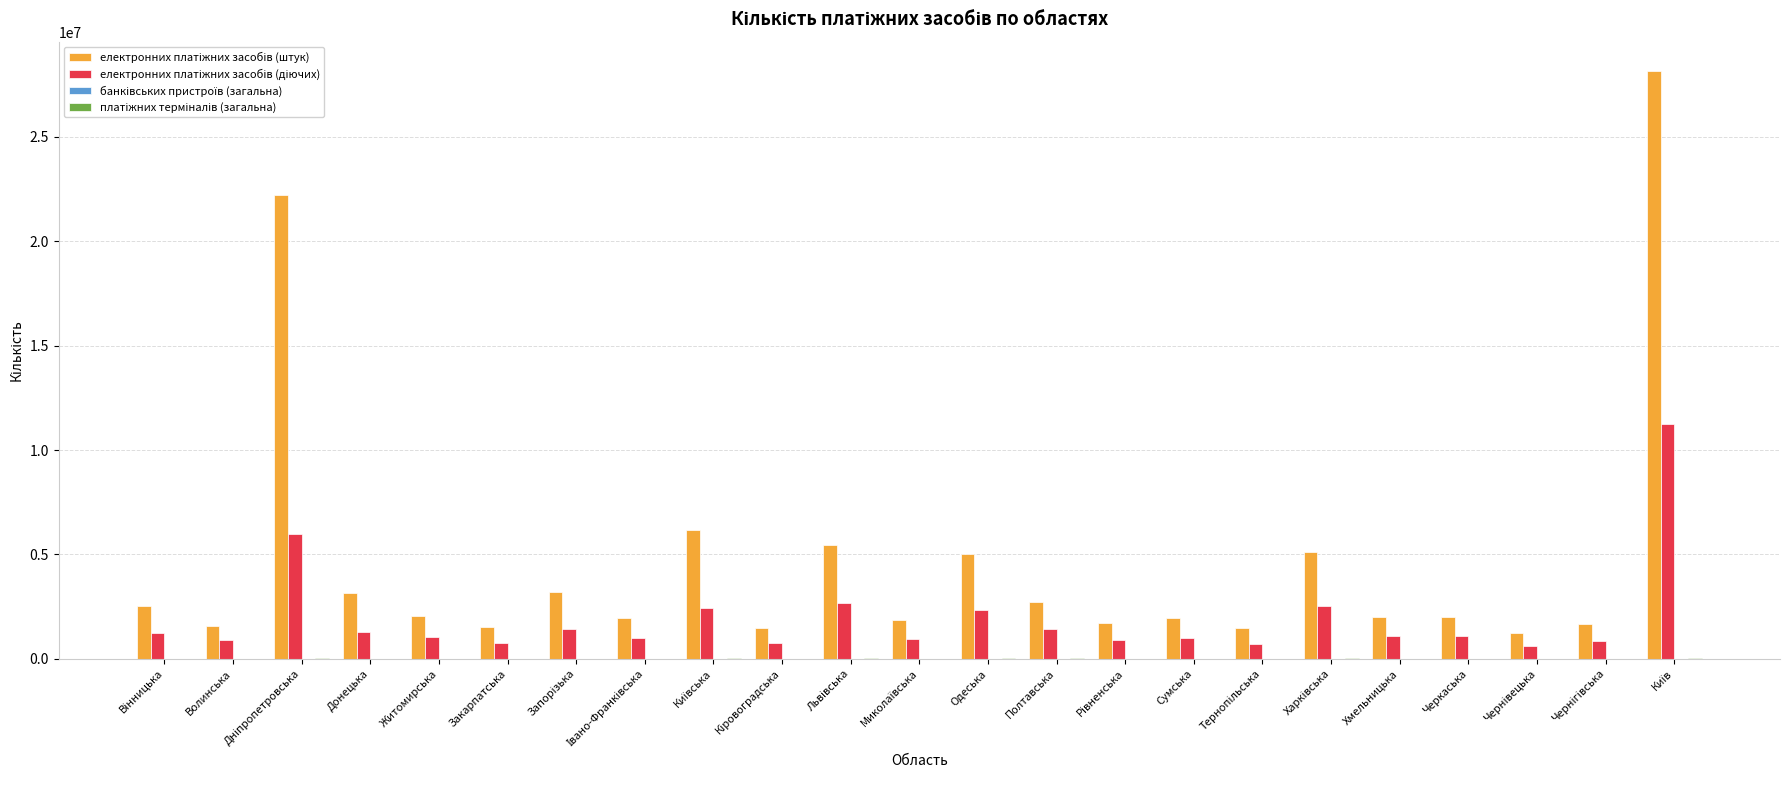

What is the maximum value shown in the chart?

28157924